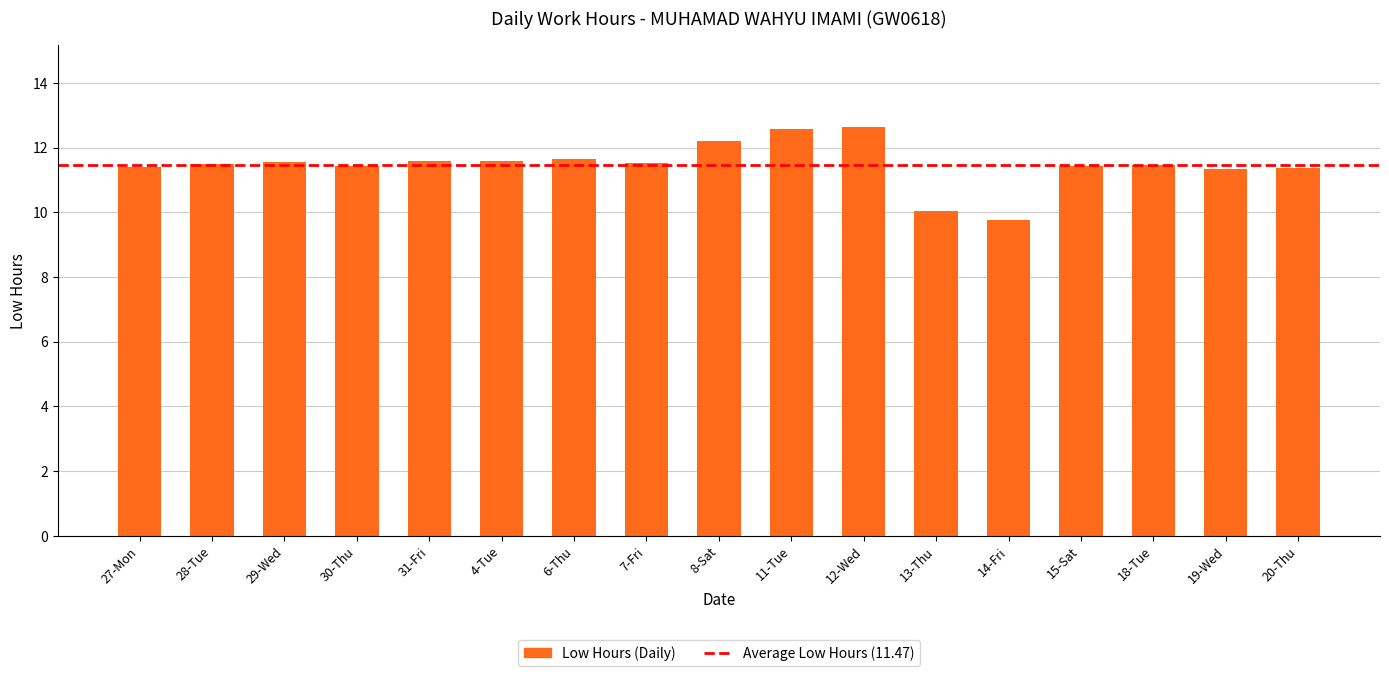

Is it true that the value at 4-Tue is 5.6?

False